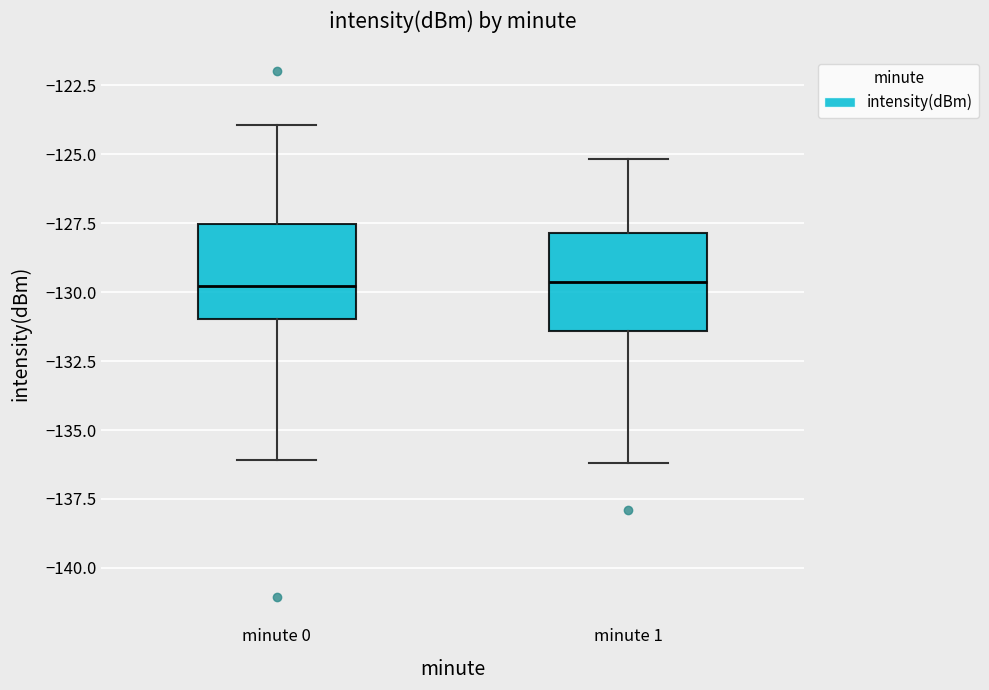

Reading left to right, read every box against the y-axis: the position of its median line, the range the box covers, and the ends of its whiskers. The values are not printed on the chart, so give them approximately, as read against the axis.

minute 0: median -130.0, box -131.0 to -127.5, whiskers -136.0 to -124.0
minute 1: median -129.5, box -131.5 to -128.0, whiskers -136.0 to -125.0